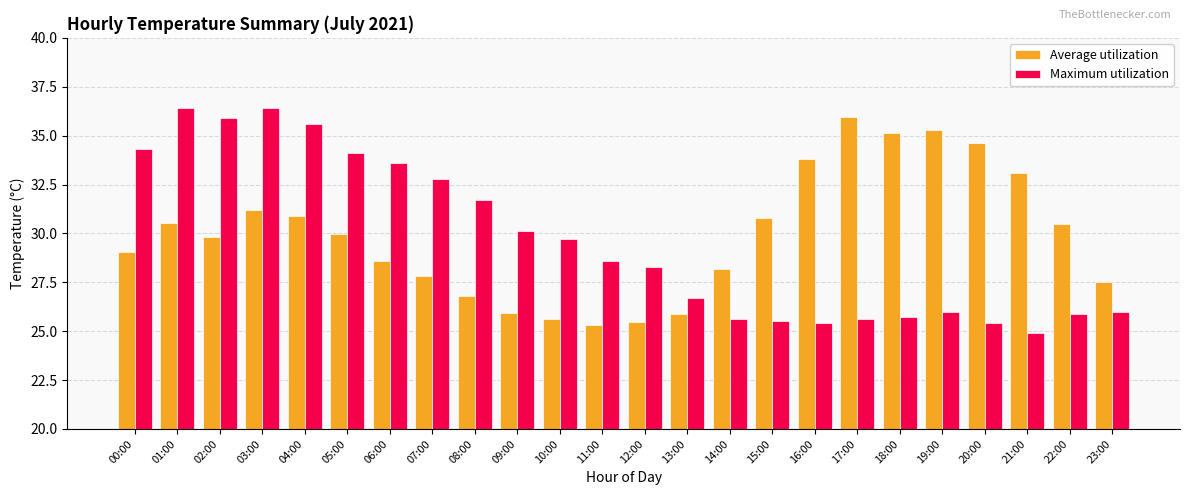

Which series changed the most between 03:00 and 12:00?

Maximum utilization